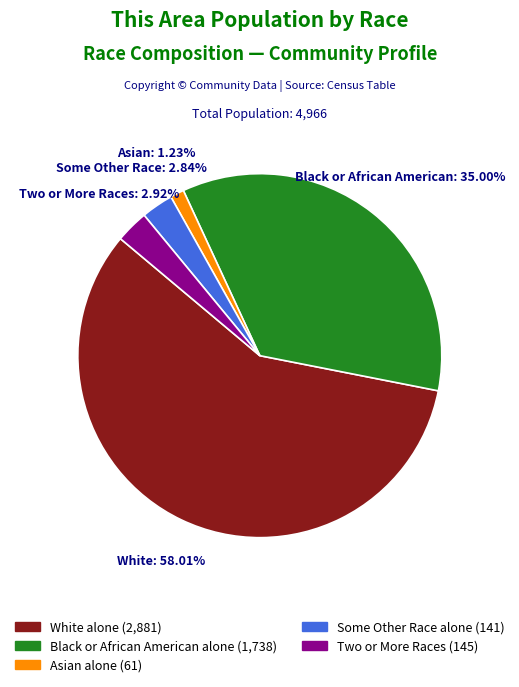

What percentage is the Black or African American alone slice, to the nearest percent?

35%